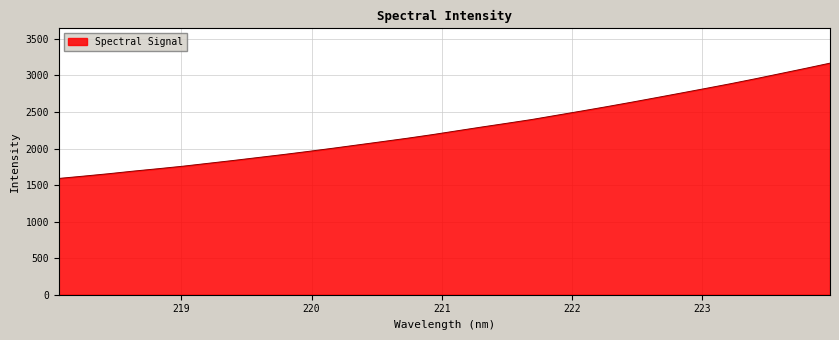

What is the greatest value displayed?

3168.3